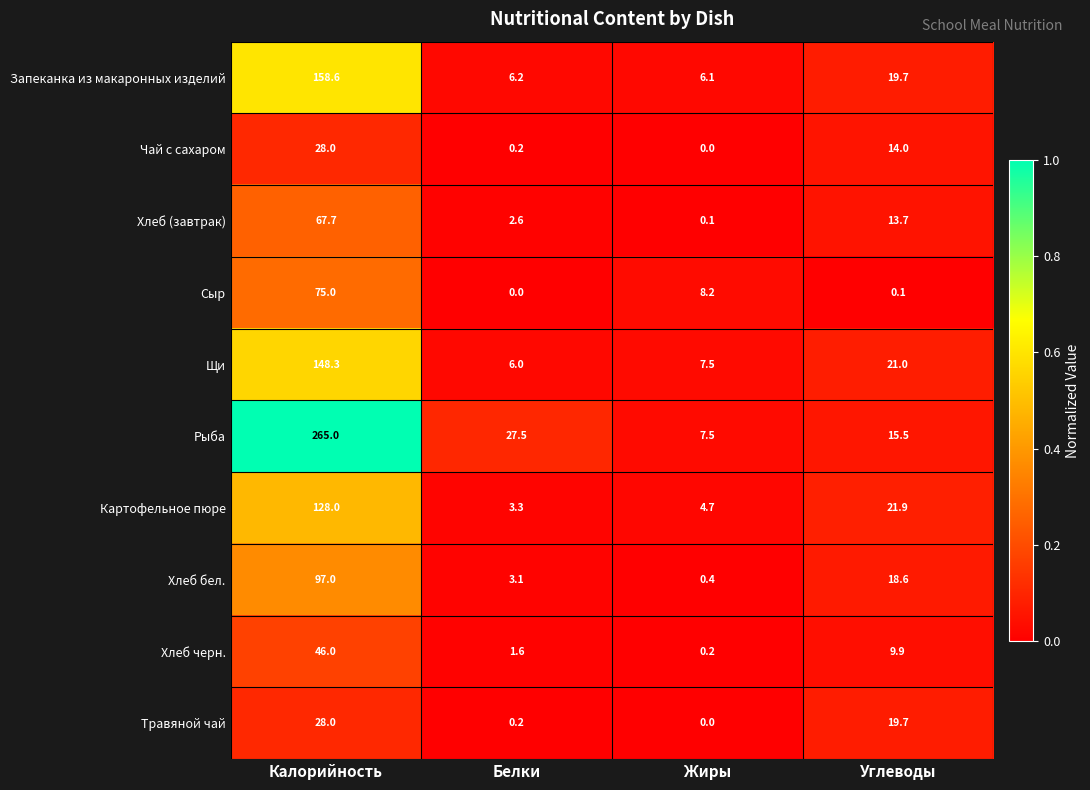

What is the total value across all series at Белки?

50.7